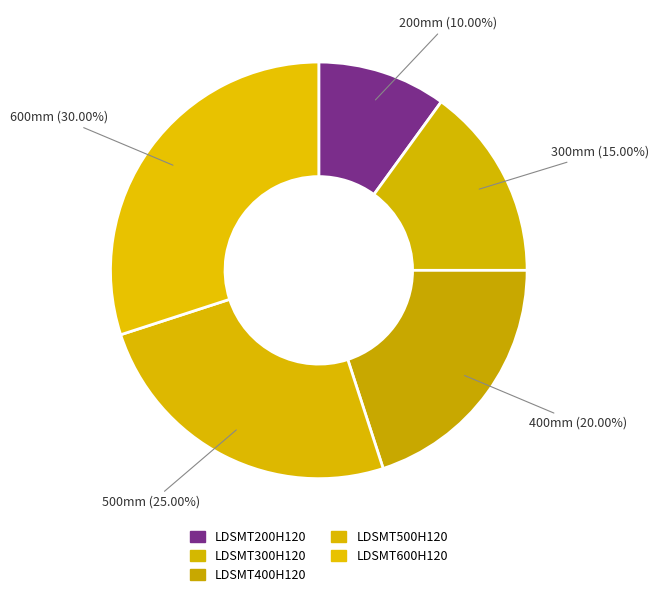

To the nearest percent, what is the average slice percentage?

20%